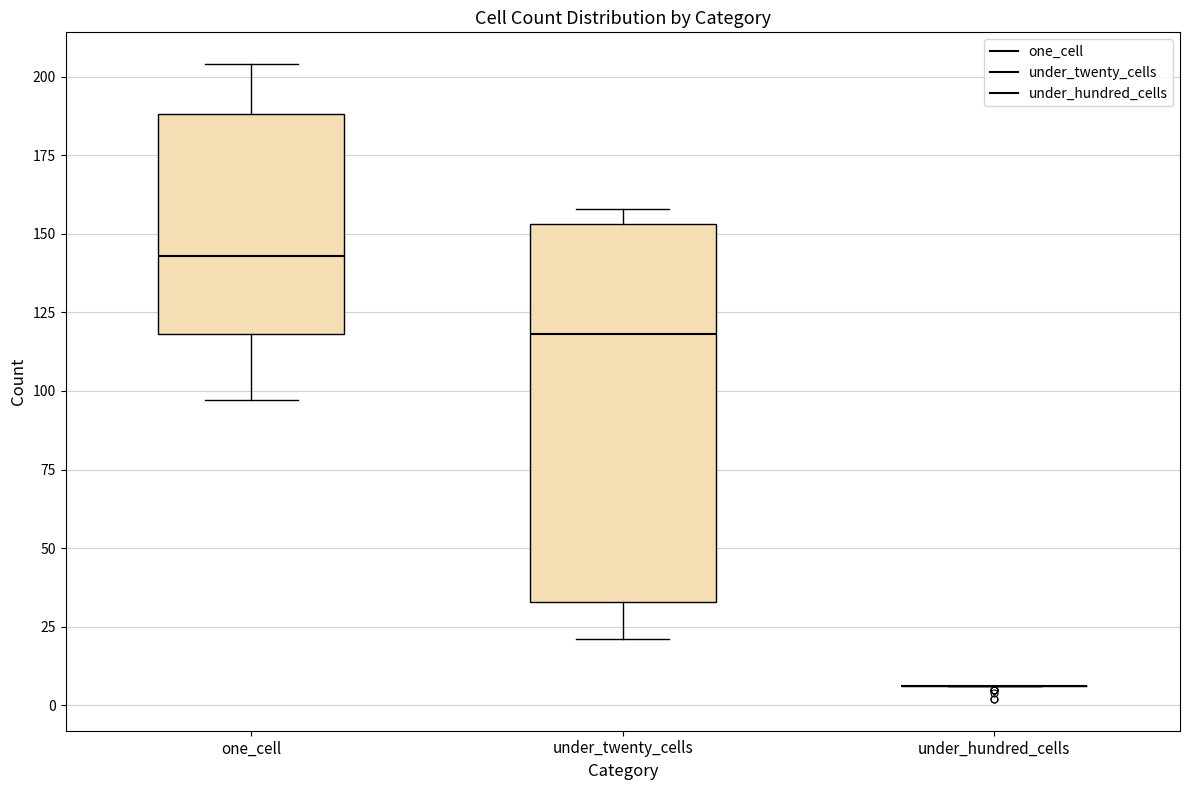

Comparing the boxes themselves (not the whiskers), which one is the tallest?

under_twenty_cells